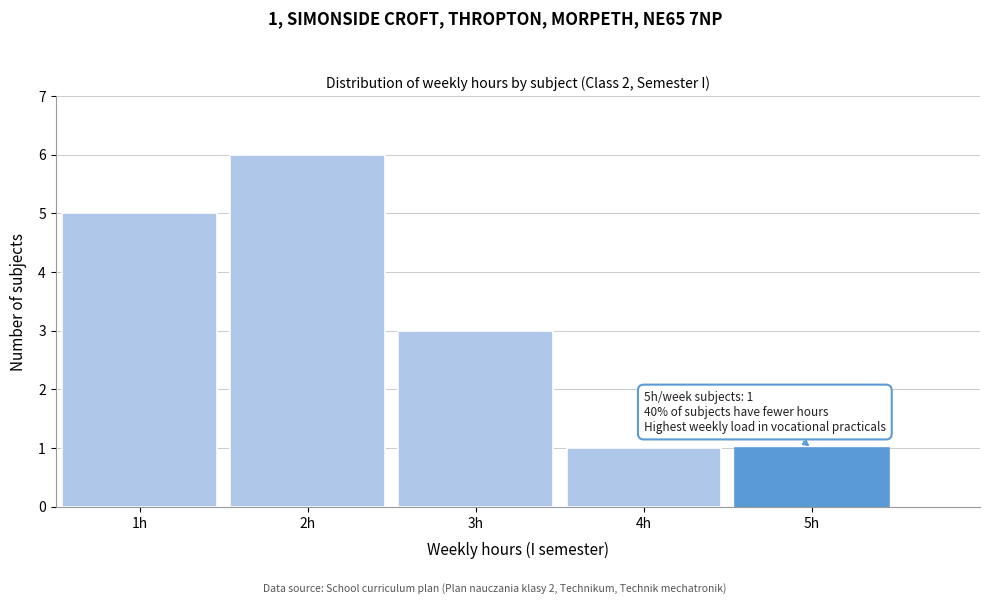

Over which range of the x-axis is the bar tallest?

1.5 to 2.5